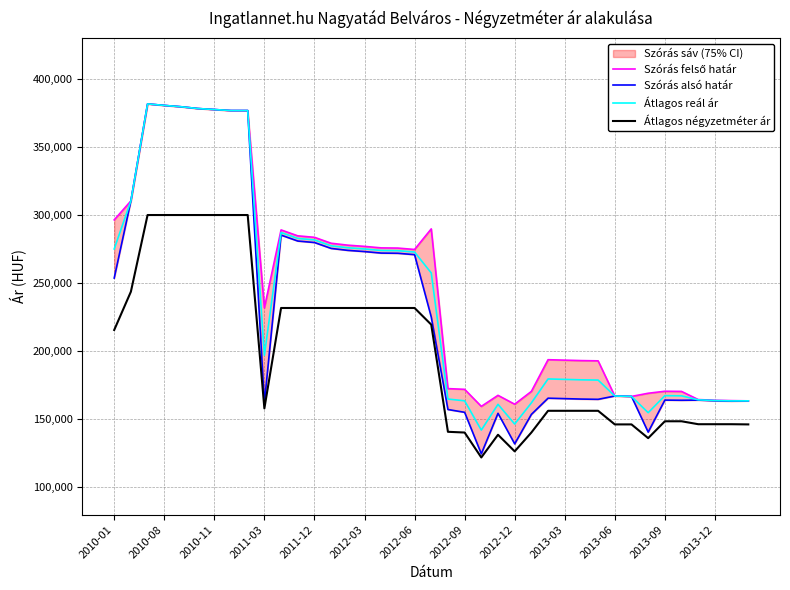

Rank the series at 25 from highest to lowest value.

Szórás felső határ, Átlagos reál ár, Szórás alsó határ, Átlagos négyzetméter ár